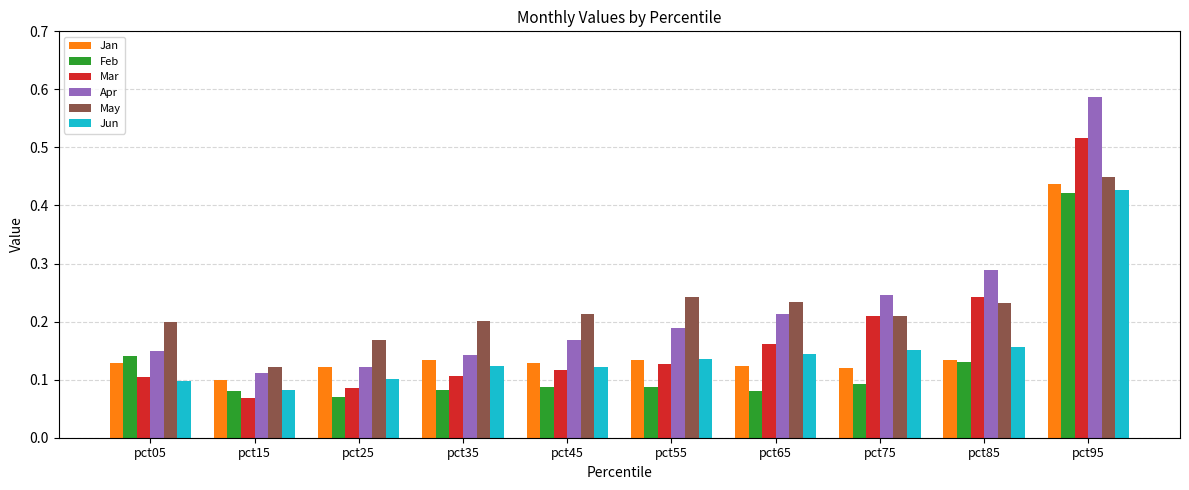

The Jan series shows 0.0 at pct35. True or false?

False